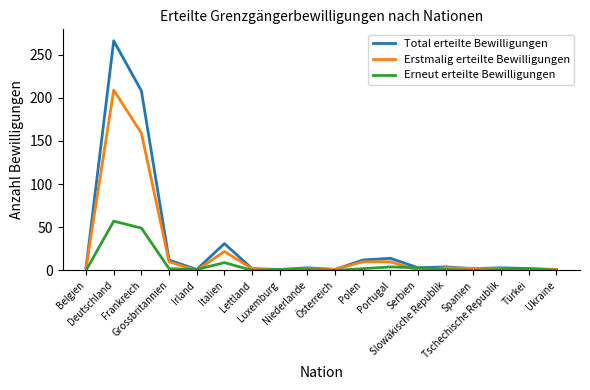

At which category is the sum across all series the highest?

Deutschland